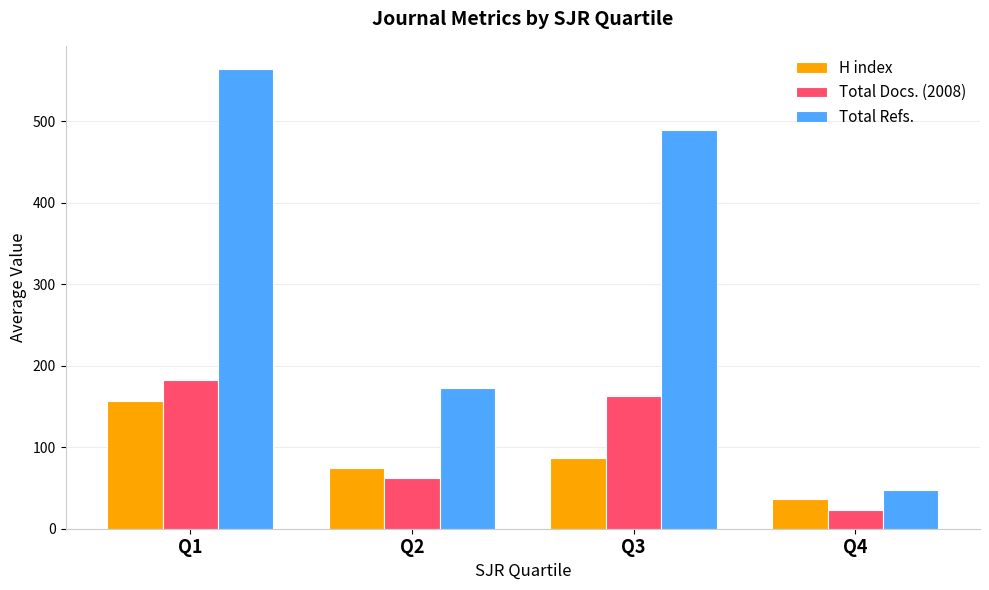

What is the difference between the highest and lowest values at Q1?

408.0